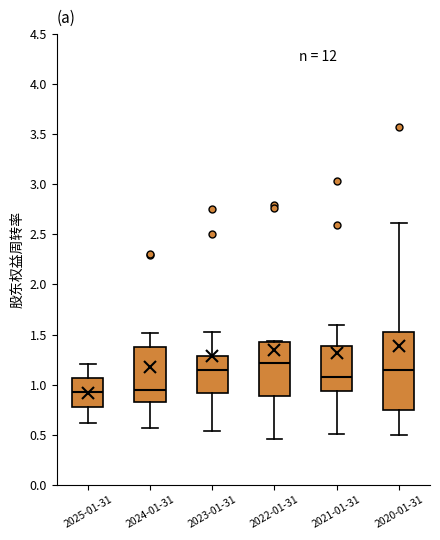

Which box is the tallest, from its lower edge to its upper edge?

2020-01-31